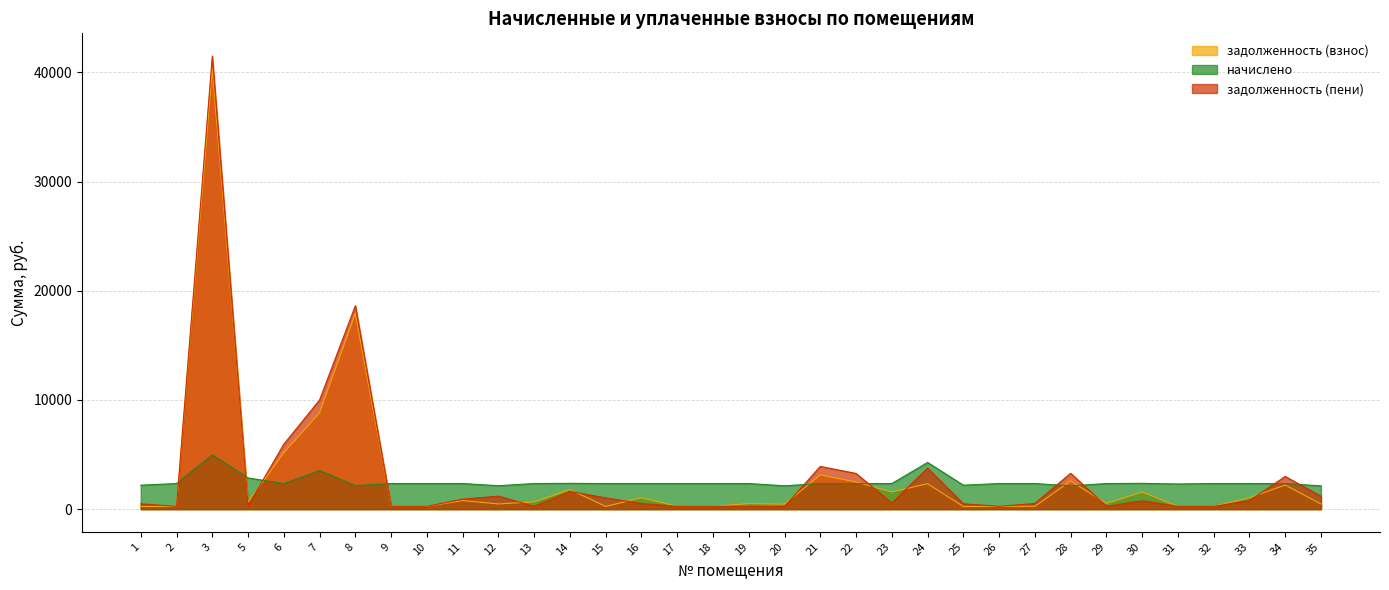

Where does the задолженность (взнос) series first go above 634?

3